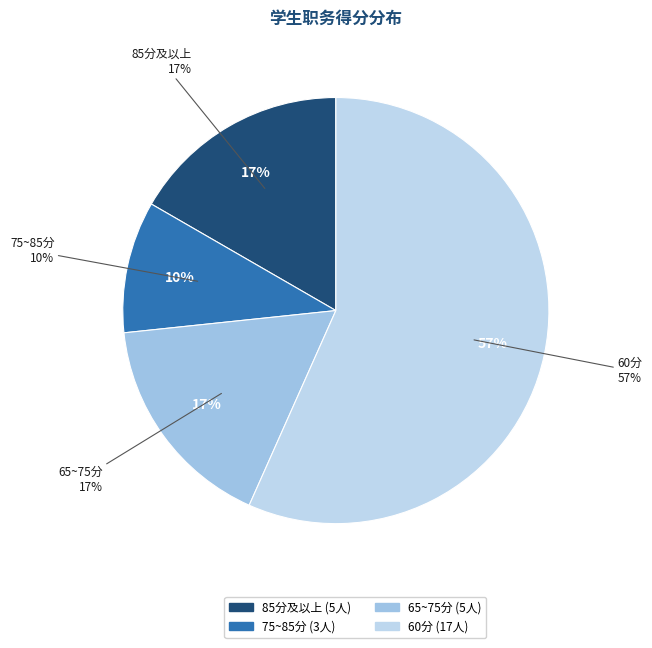

Is it true that 牛思懿 is 10% of the pie?

False